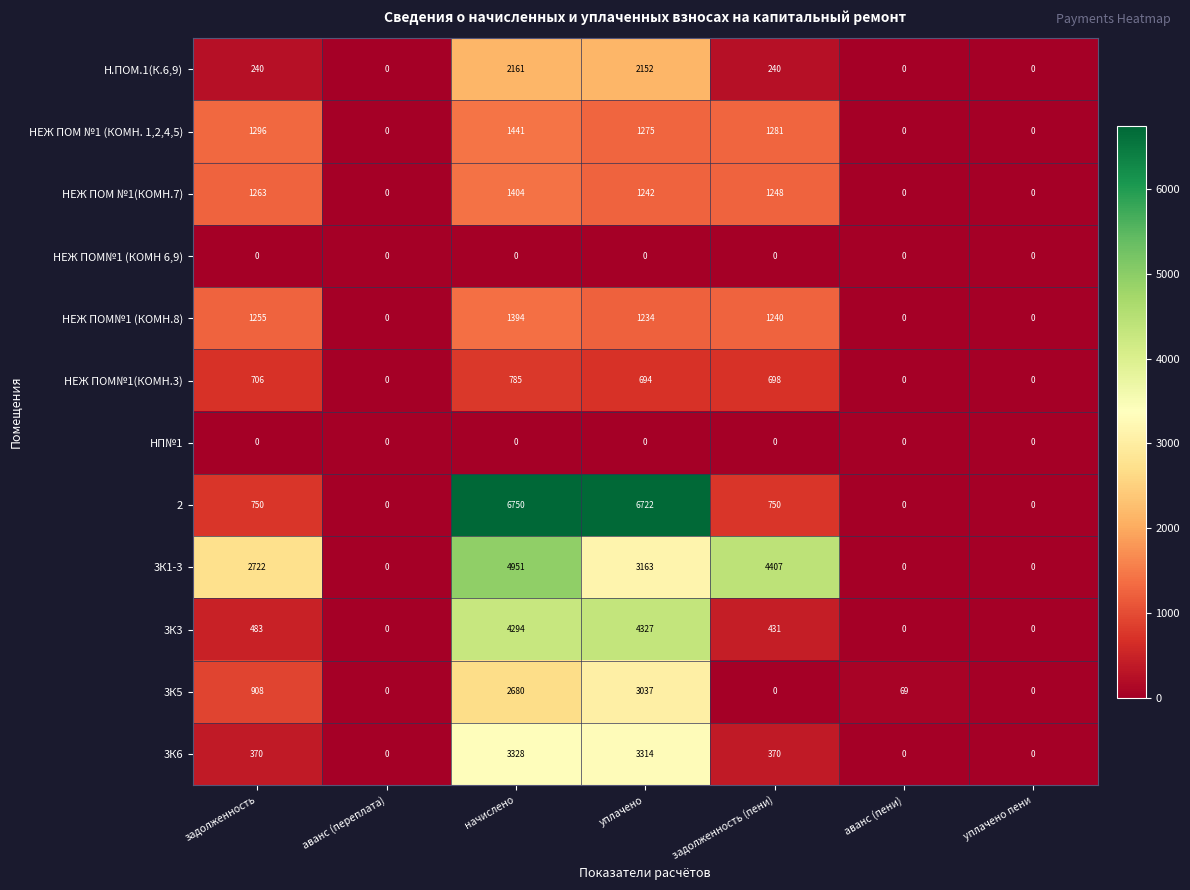

What is the greatest value displayed?

6750